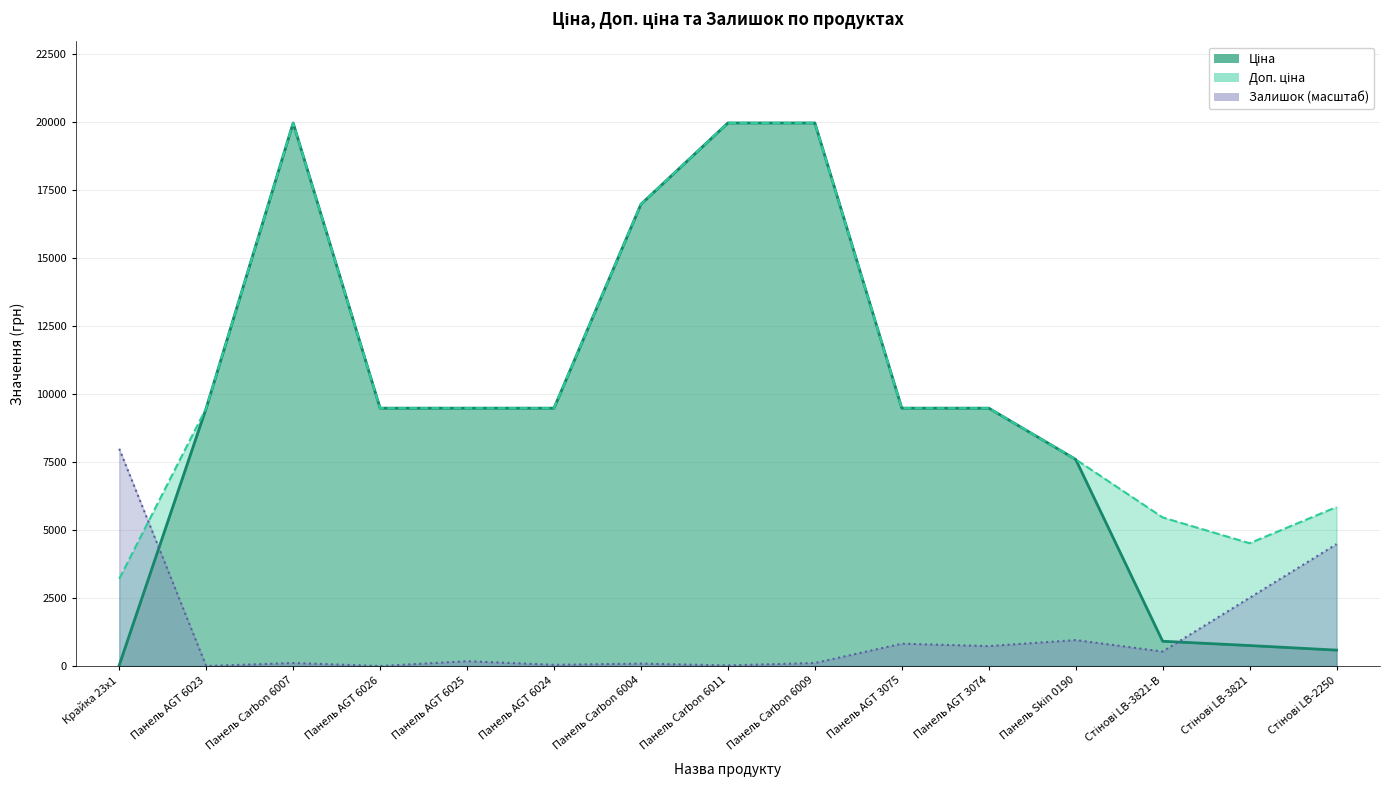

What is the sum of all Доп. ціна values?

160370.4